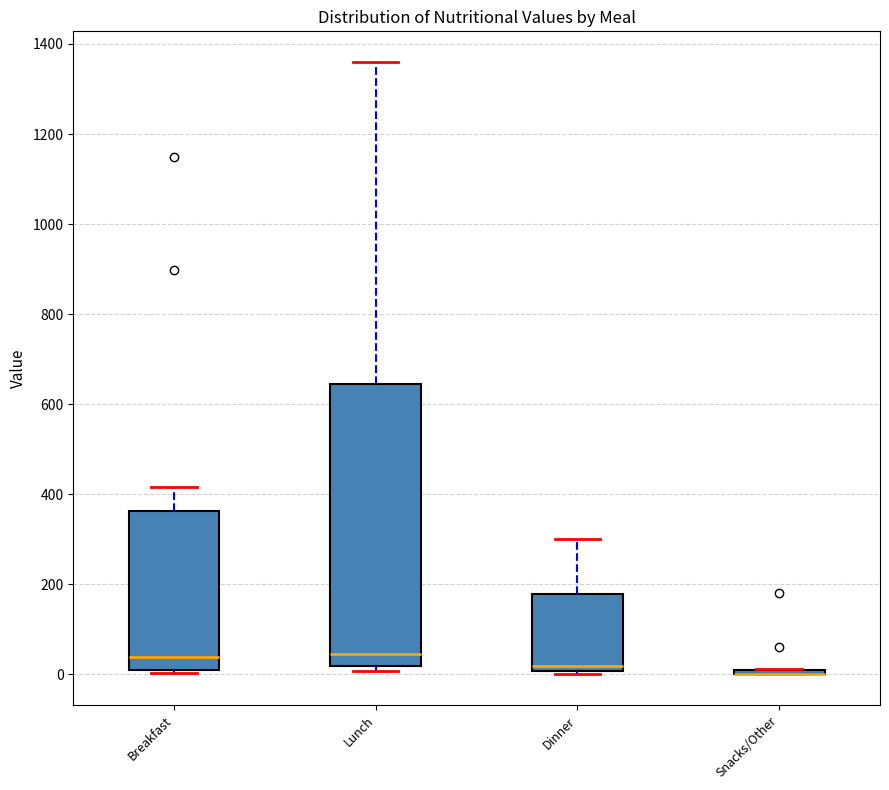

Where is the lower edge of the box for Snacks/Other on the y-axis? The values are not printed on the chart, so give them approximately, as read against the axis.

0